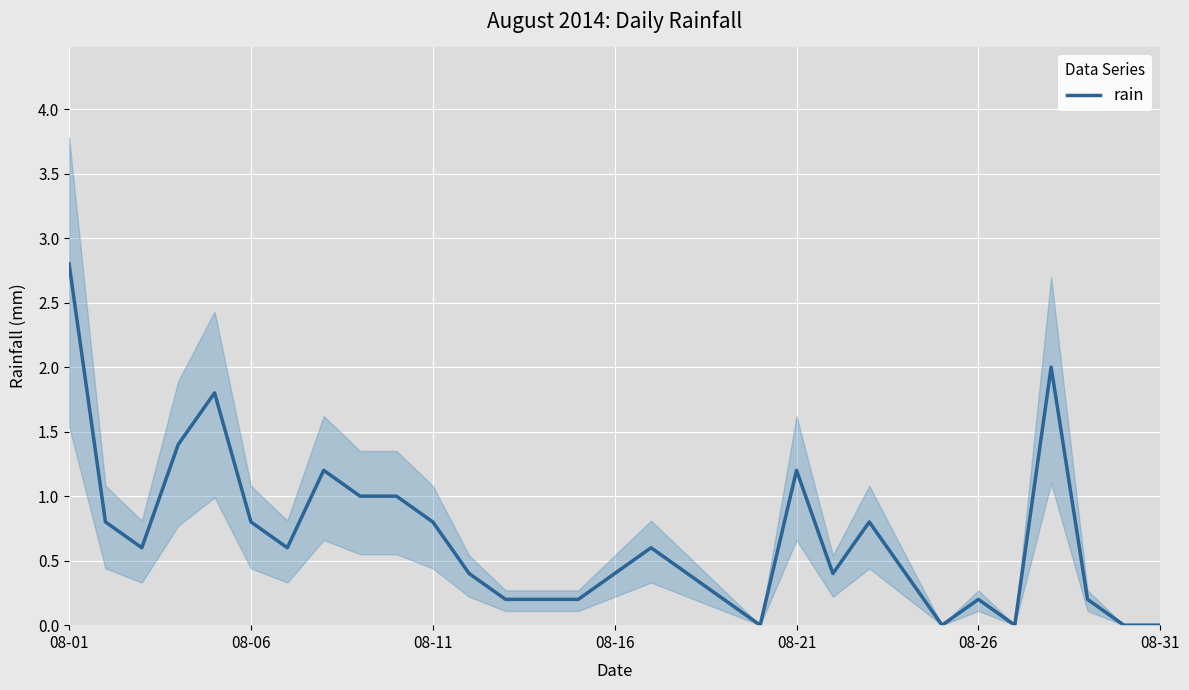

What is the average value?

0.7